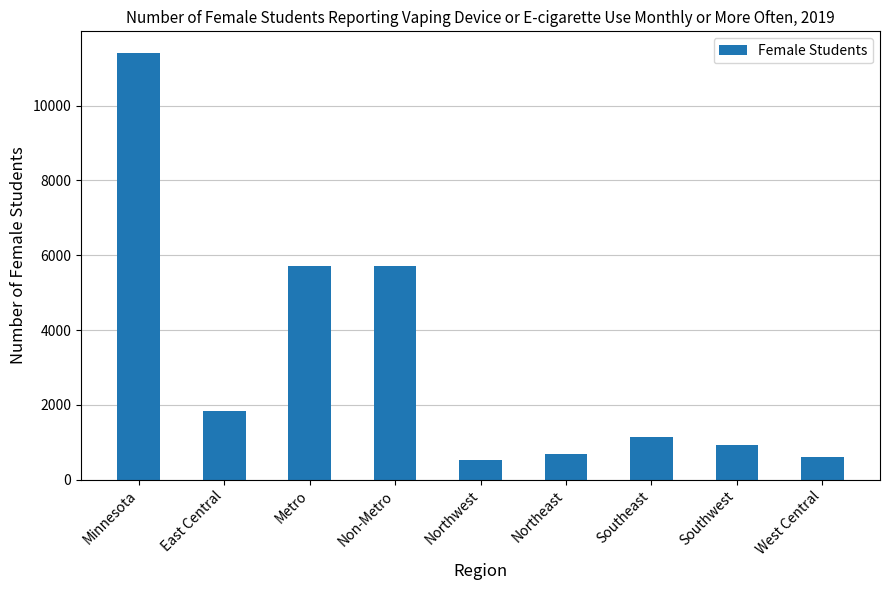

At which label does the data first exceed 1133?

Minnesota